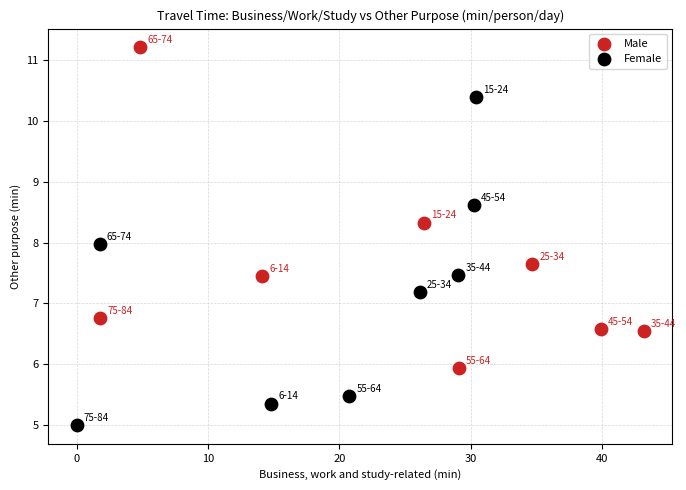

Which series contains the highest Y value?

Male